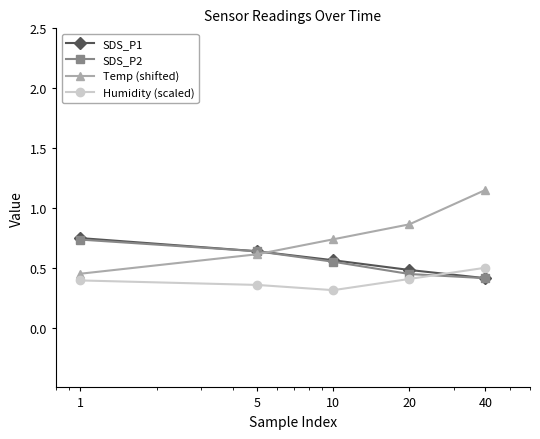

True or false: SDS_P1 has more than 0 points higher than both neighbors.

False